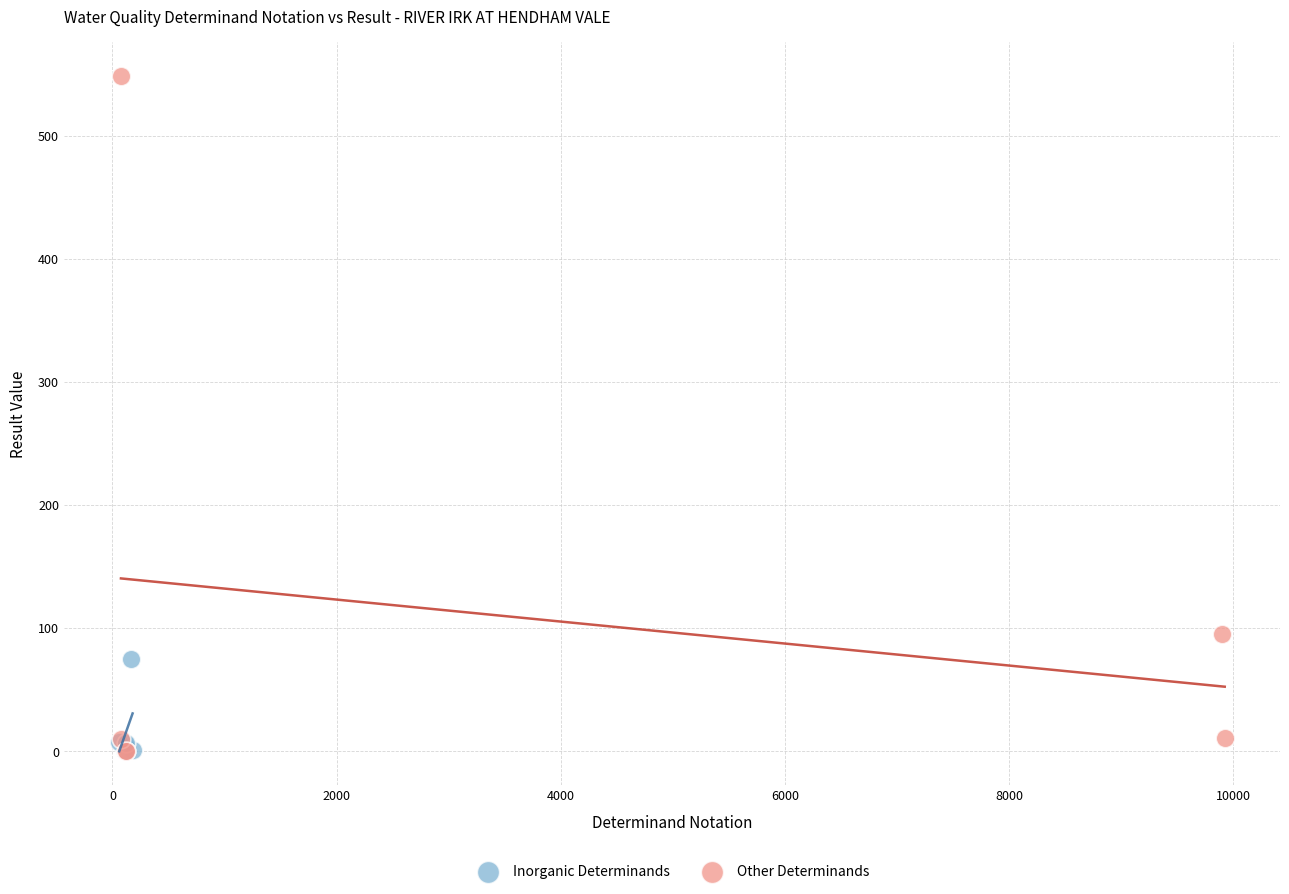

Which series reaches the maximum Y coordinate?

Other Determinands